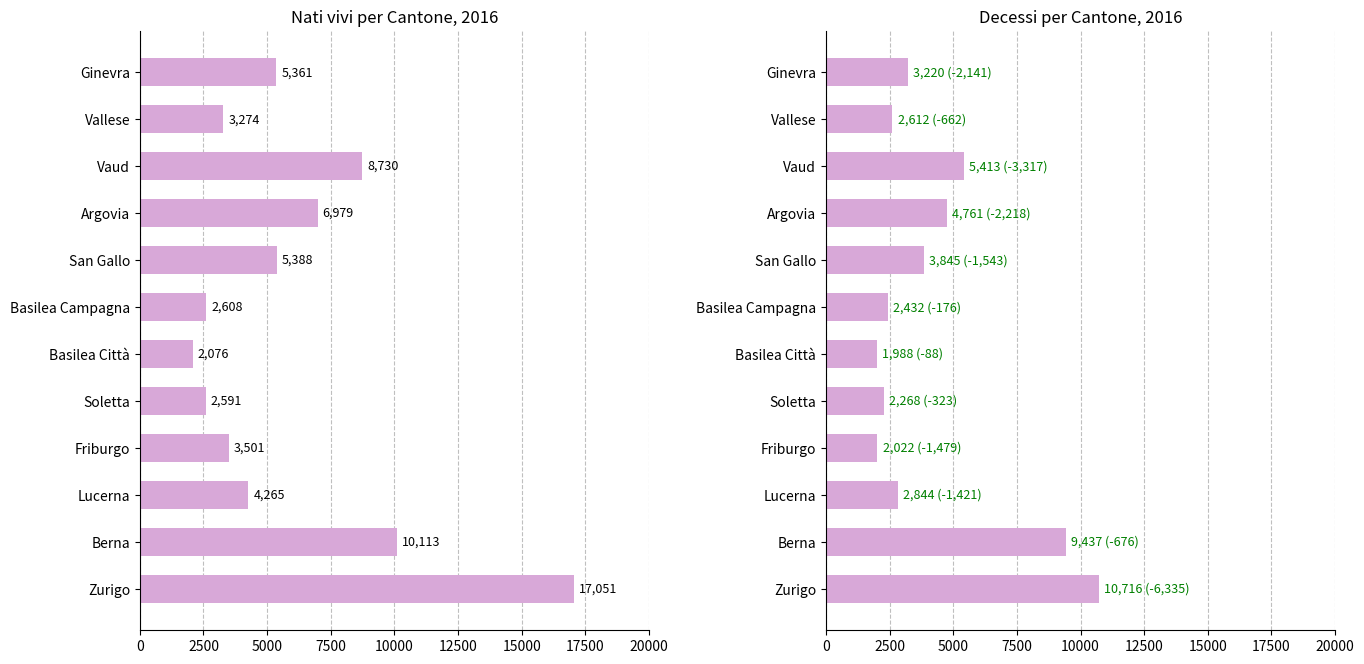

What is the approximate value of Nati vivi at Vallese?

3274